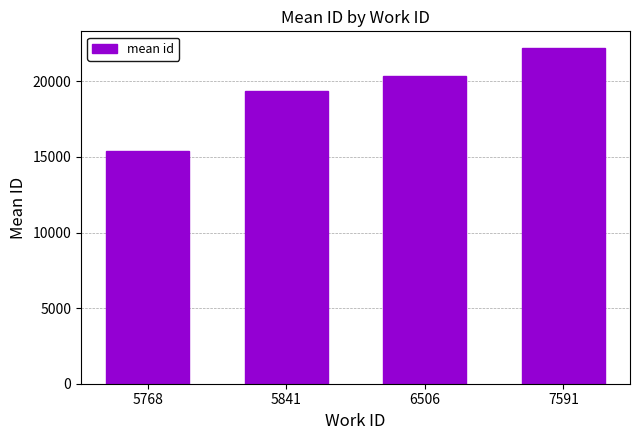

What value does the data have at 7591?

22197.5